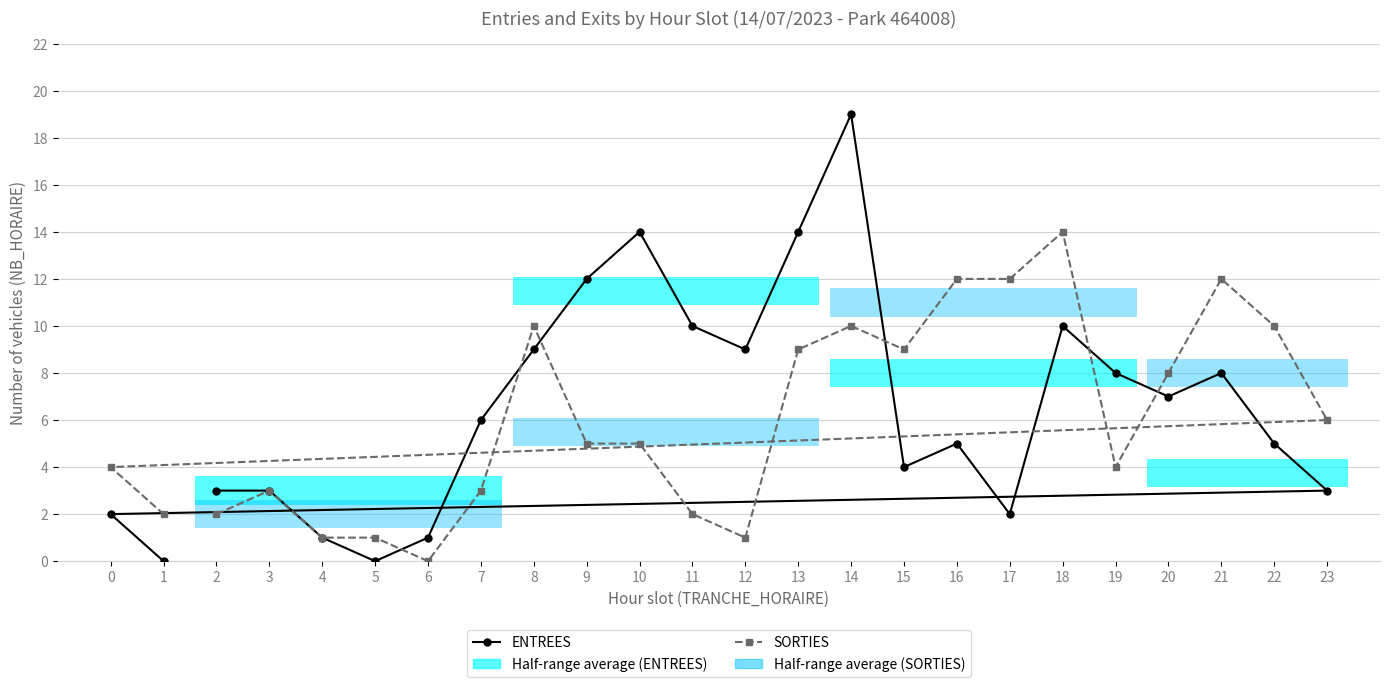

Rank the series by their maximum value, from lowest to highest.

SORTIES, ENTREES